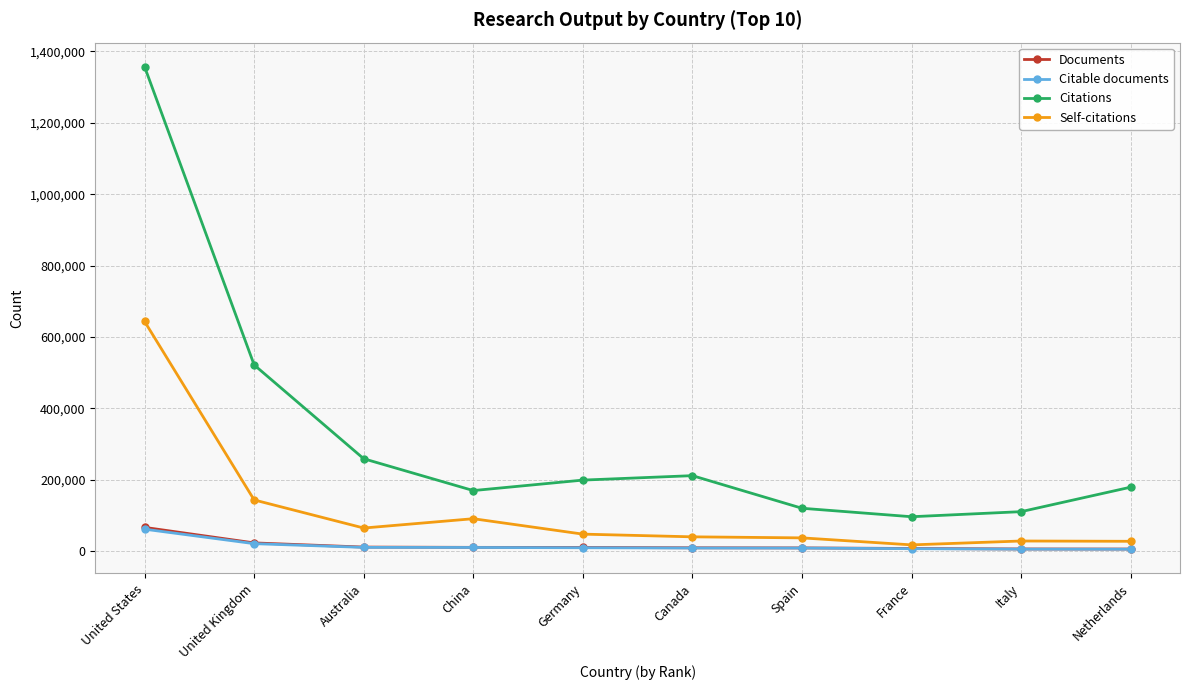

Does the chart display data point markers on the line(s)?

Yes